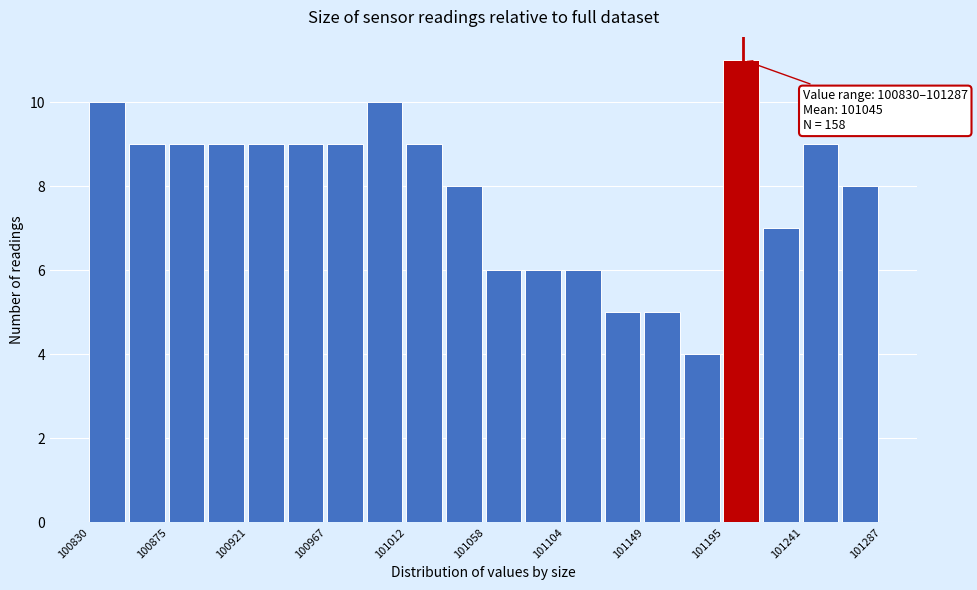

Over which range of the x-axis is the bar tallest?

101195 to 101220